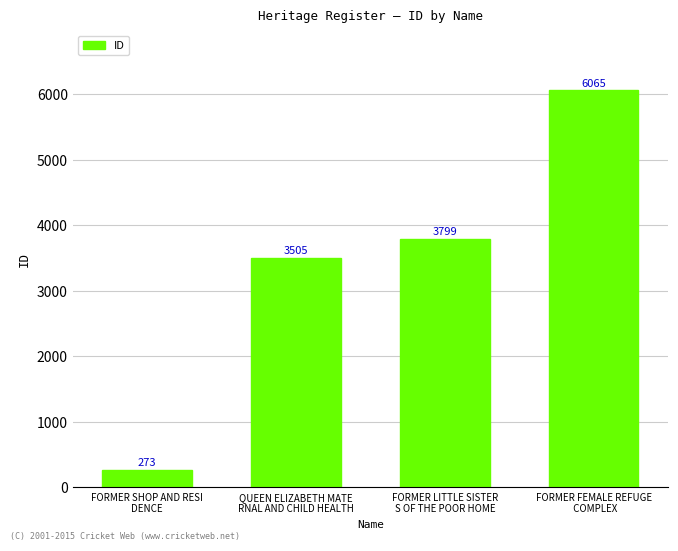

What is the sum of the values at FORMER FEMALE REFUGE
 COMPLEX and FORMER LITTLE SISTER
S OF THE POOR HOME?

9864